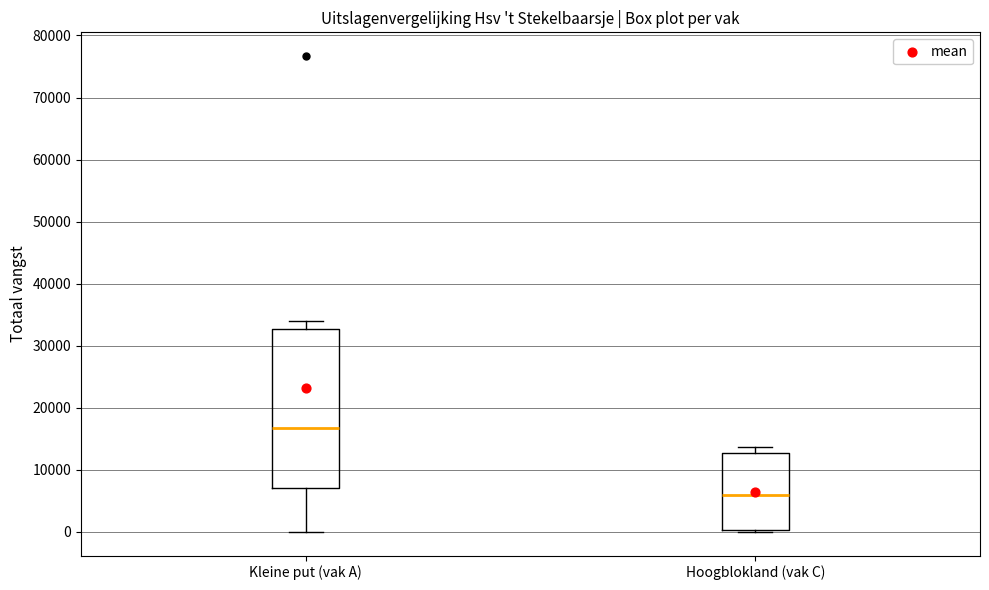

Reading left to right, transcribe this box plot: for each box, give where its median line is, the range the box spans, and where its two whiskers end, as read against the y-axis. The values are not printed on the chart, so give them approximately, as read against the axis.

Kleine put (vak A): median 17000, box 7000 to 33000, whiskers 0 to 34000
Hoogblokland (vak C): median 6000, box 0 to 13000, whiskers 0 to 14000